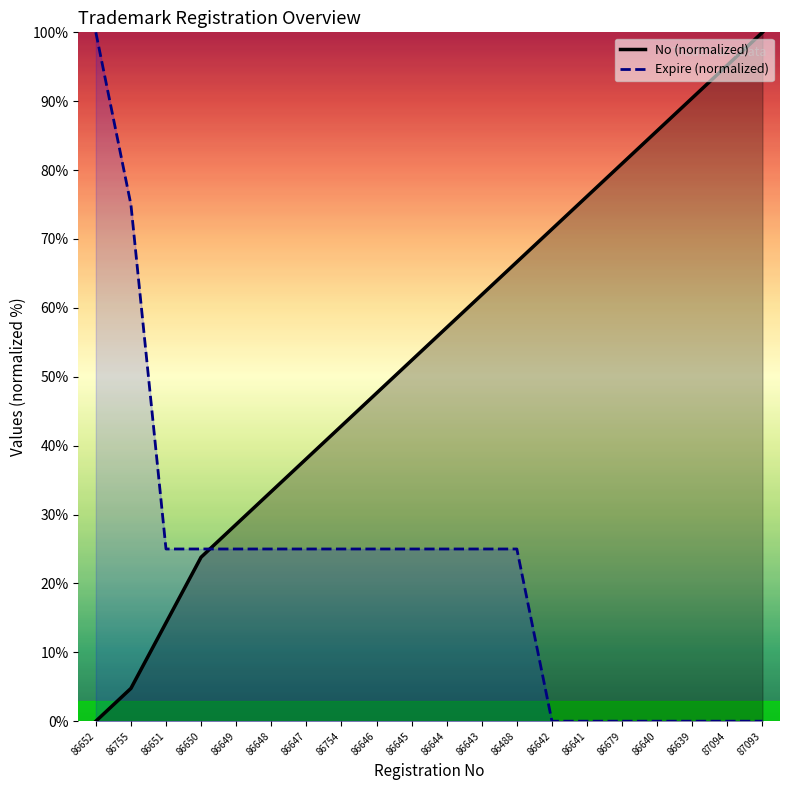

How many Expire (normalized) values are between 0 and 25?

18